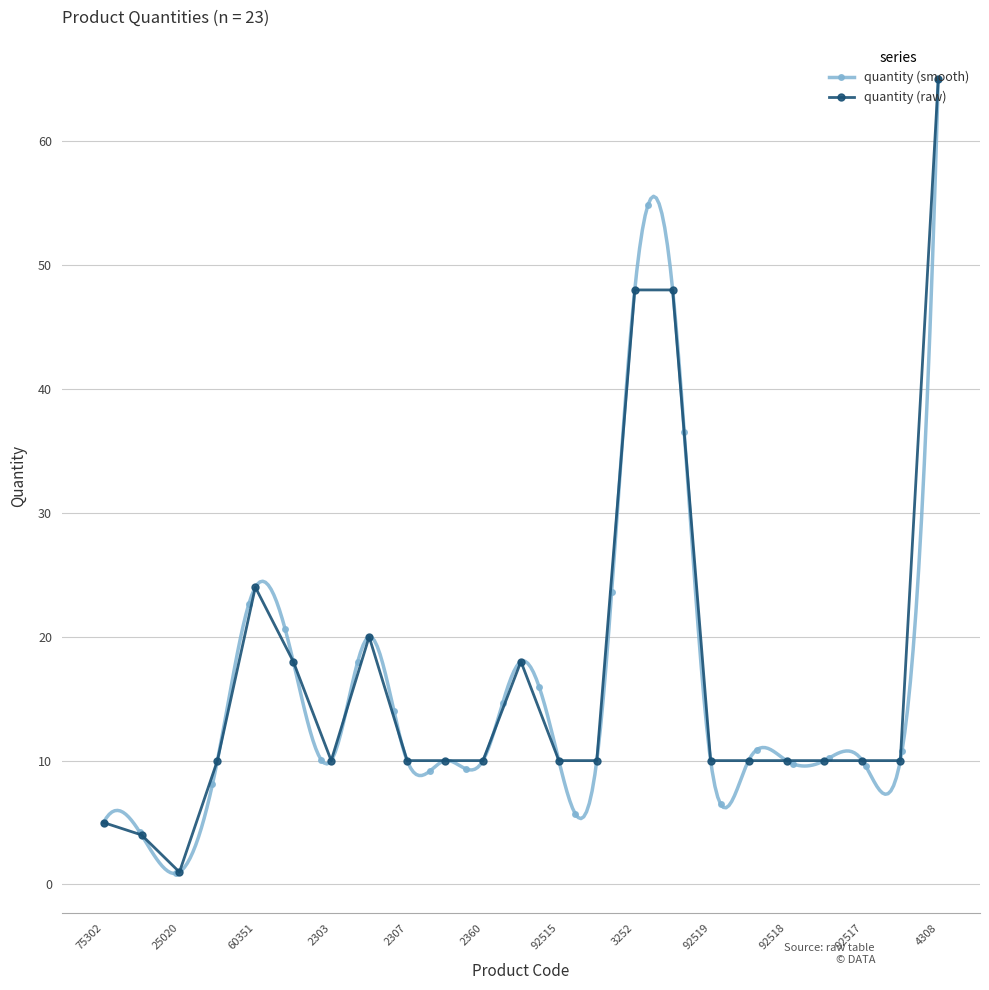

Reading left to right, list all the values displayed in this chart.

5	4	1	10	24	18	10	20	10	10	10	18	10	10	48	48	10	10	10	10	10	10	65